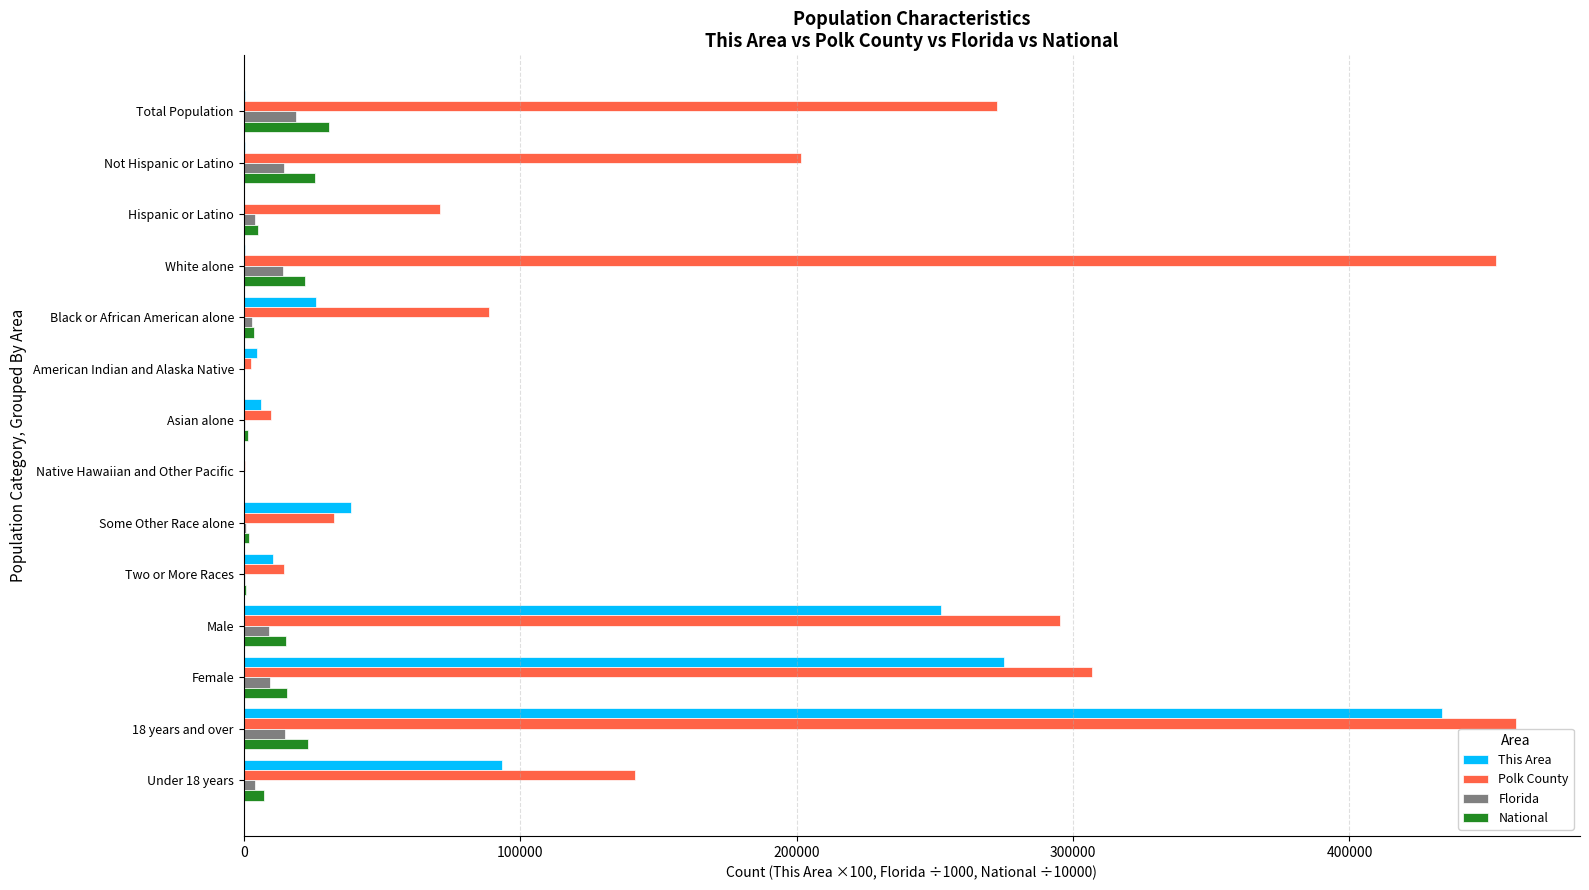

Where is This Area nearest to the value 216850?

Male